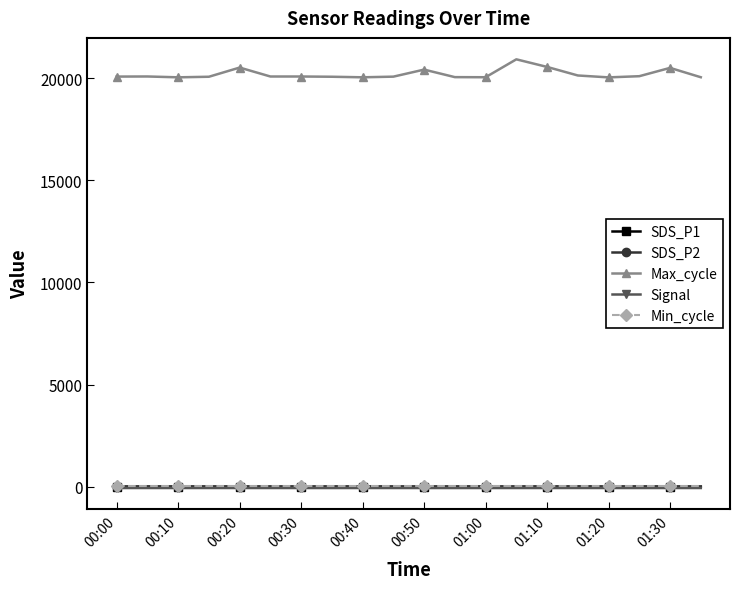

At how many categories does at least one series exceed 9717?

20